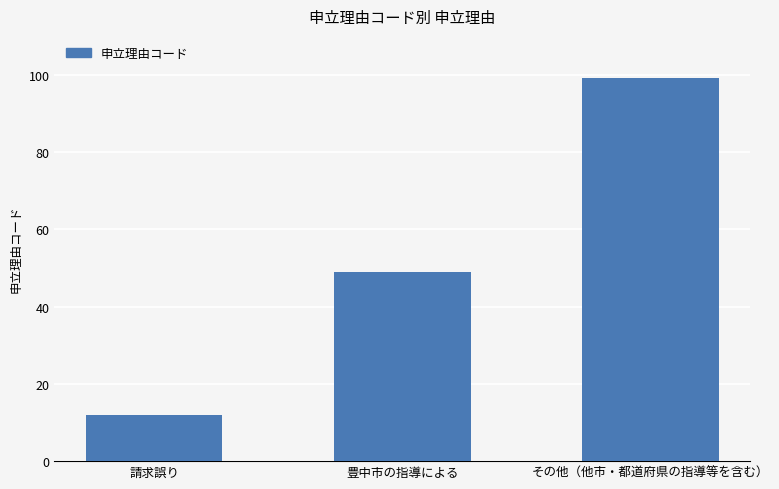

What is the smallest value displayed?

12